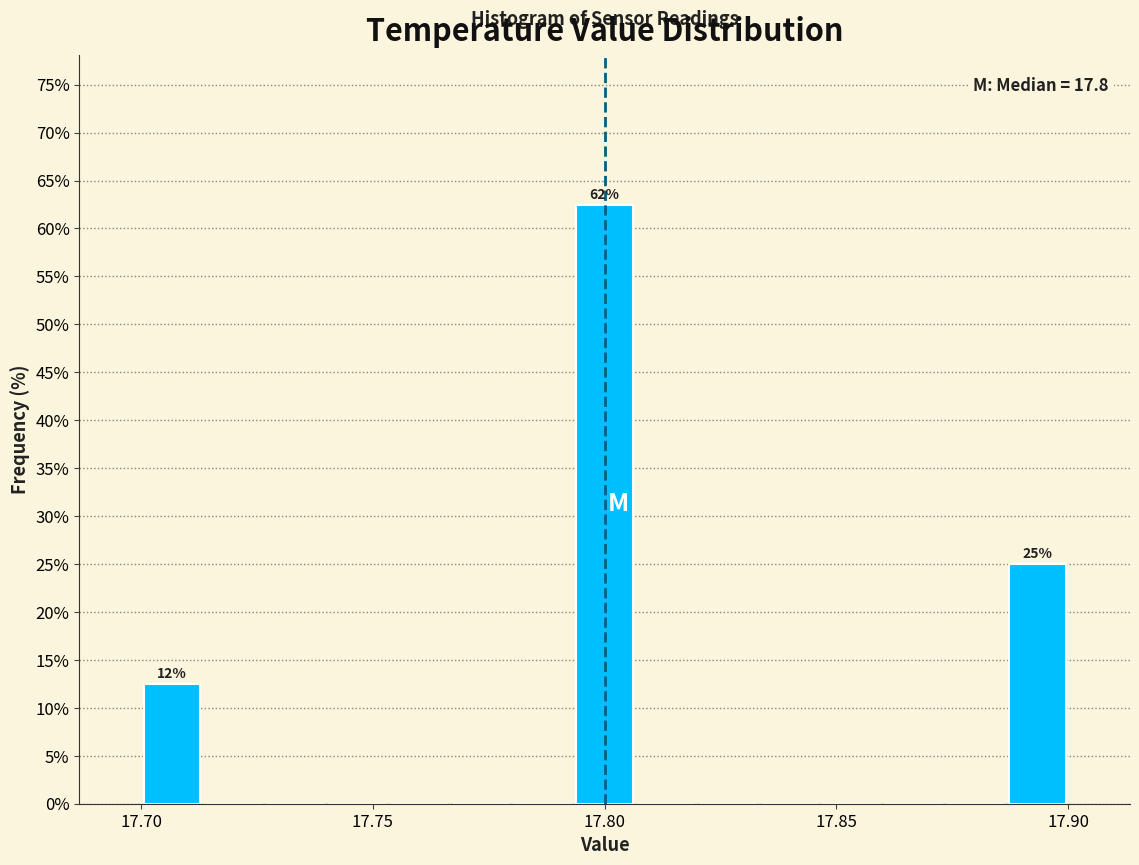

Read against the x-axis, roughly where is the centre of the tallest bar?

17.800